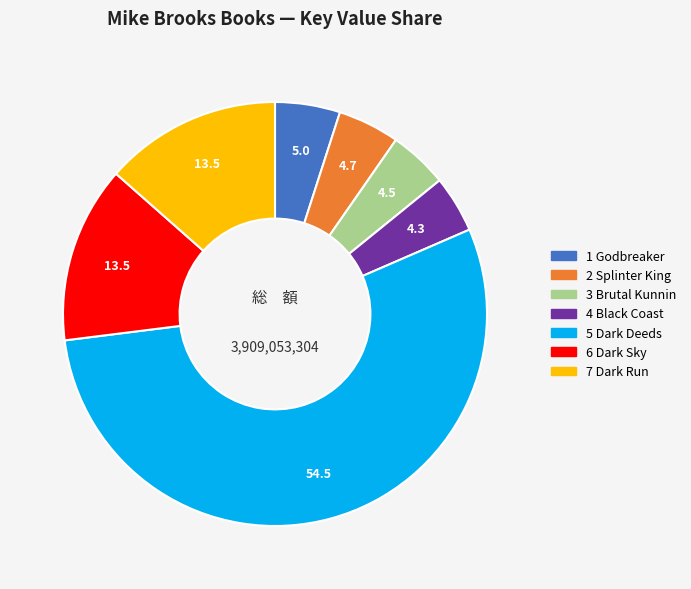

Which slice is the largest?

5 Dark Deeds